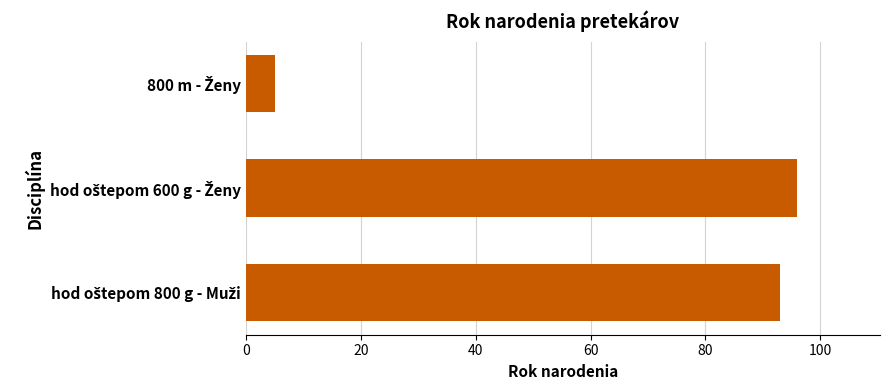

What is the value of the 3rd bar from the top?

93